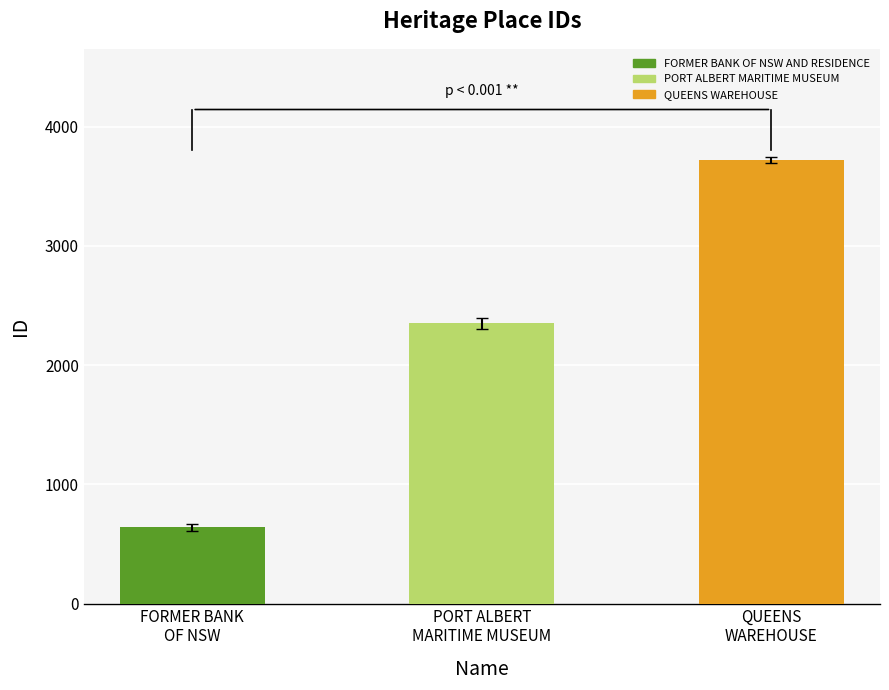

Reading left to right, extract all data points from this chart.

FORMER BANK
OF NSW=639	PORT ALBERT
MARITIME MUSEUM=2352	QUEENS
WAREHOUSE=3723